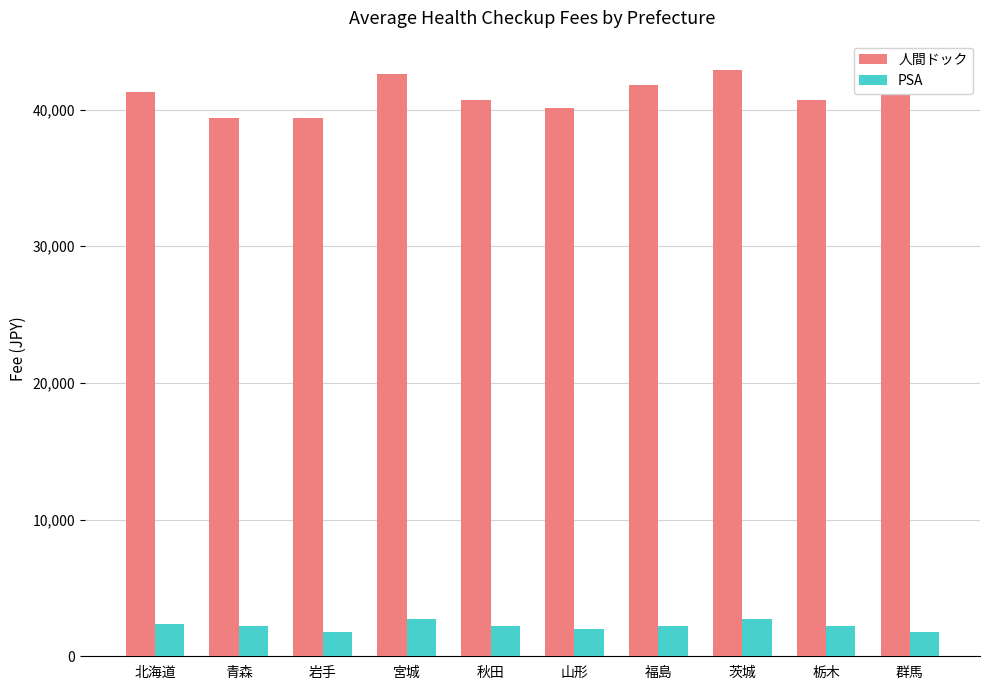

List the series in order of their peak value, lowest first.

PSA, 人間ドック